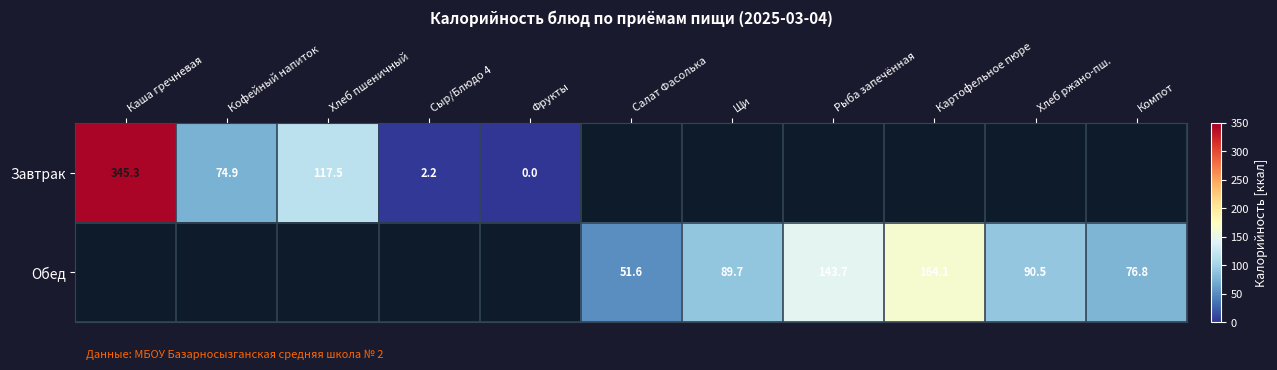

How many series are shown in this chart?

2